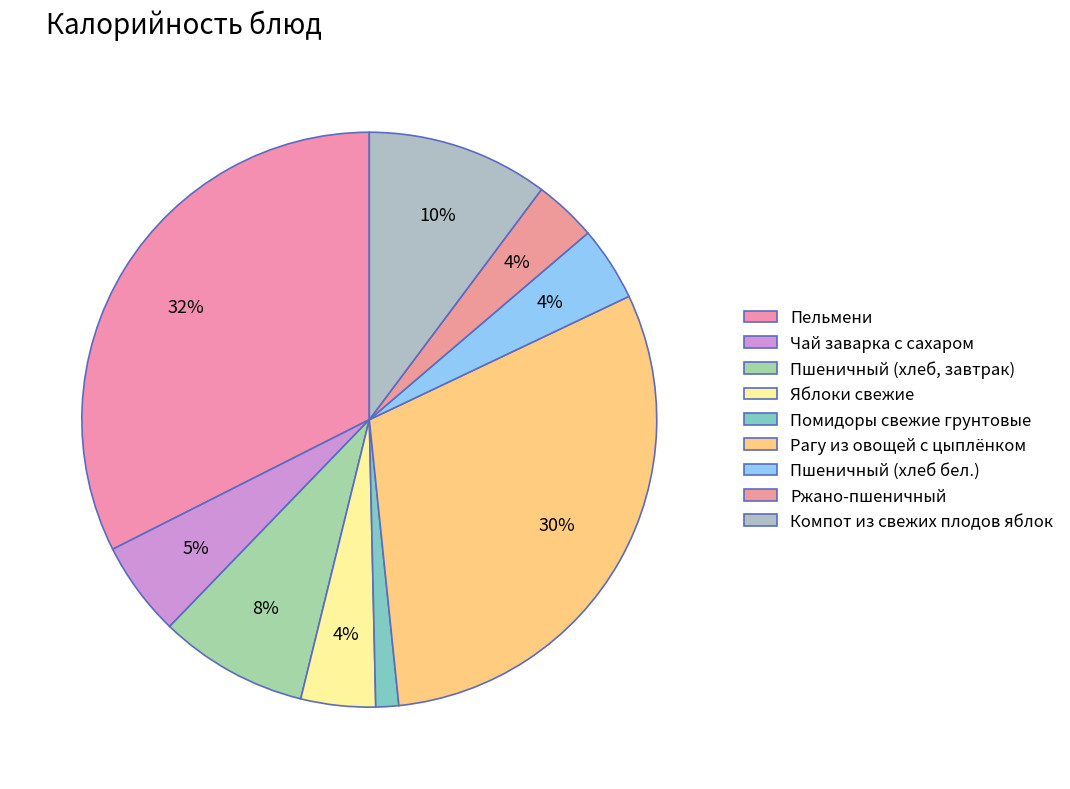

Which category has the smallest portion of the pie?

Помидоры свежие грунтовые